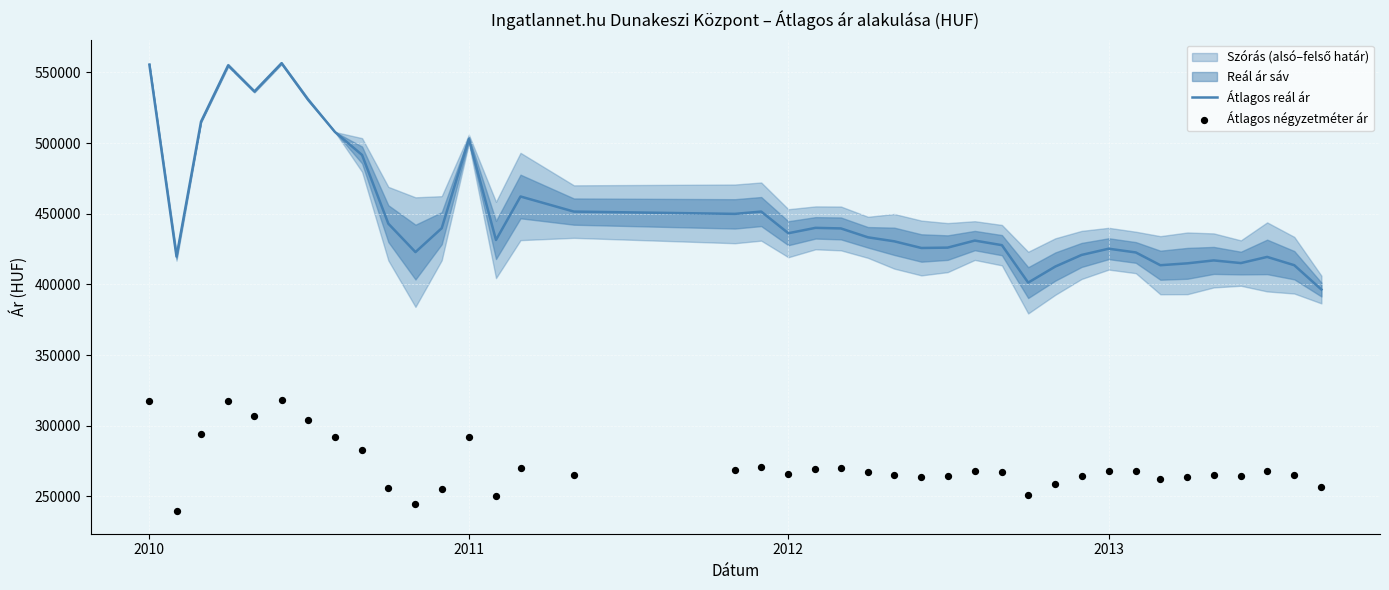

Which series reaches the minimum Y coordinate?

Átlagos négyzetméter ár